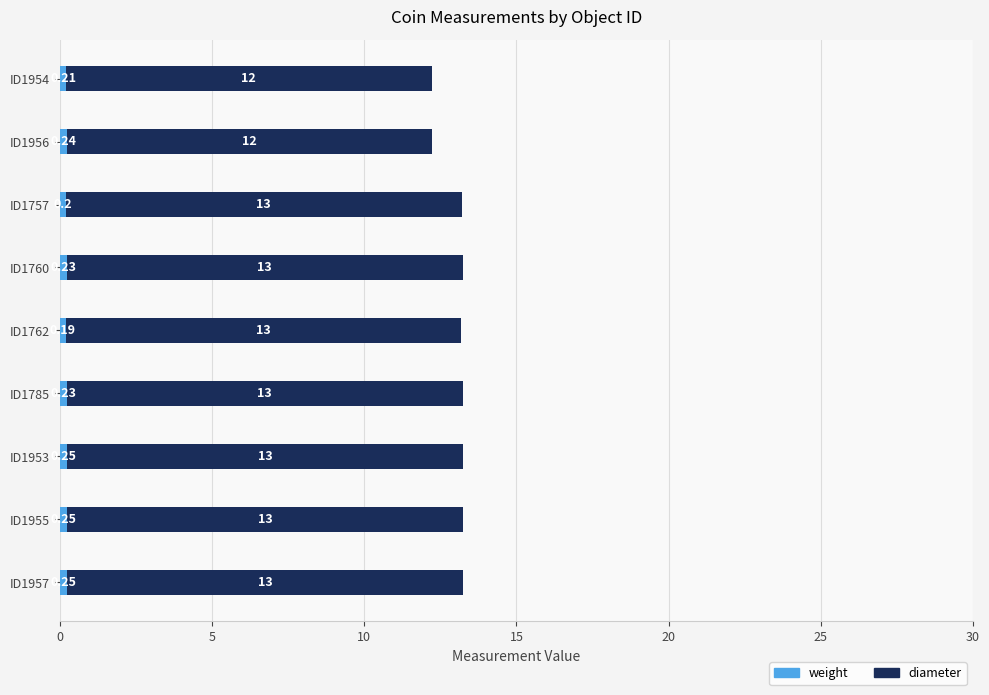

Reading left to right, list all the values displayed in this chart.

weight: 0.2	0.2	0.2	0.2	0.2	0.2	0.2	0.2	0.2
diameter: 12.0	12.0	13.0	13.0	13.0	13.0	13.0	13.0	13.0